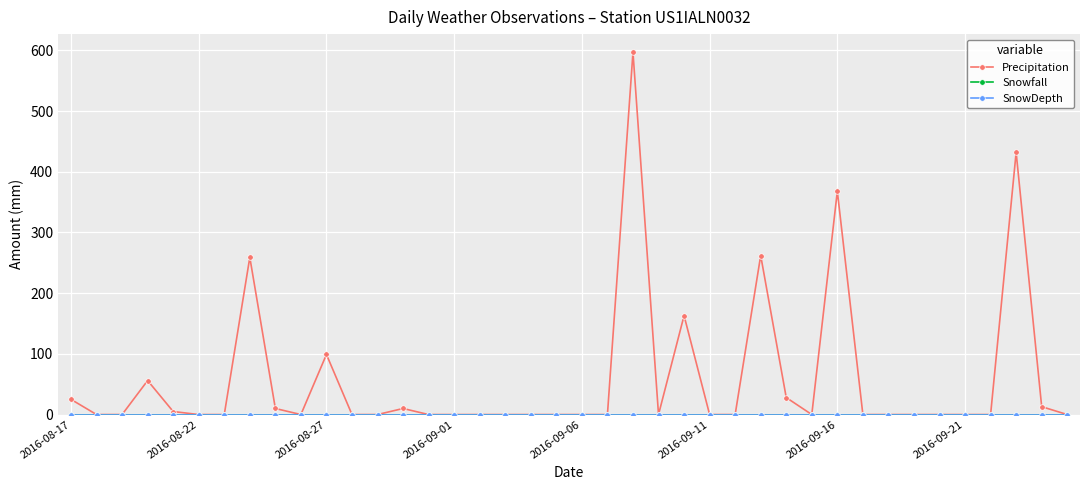

At how many categories does at least one series exceed 412?

2